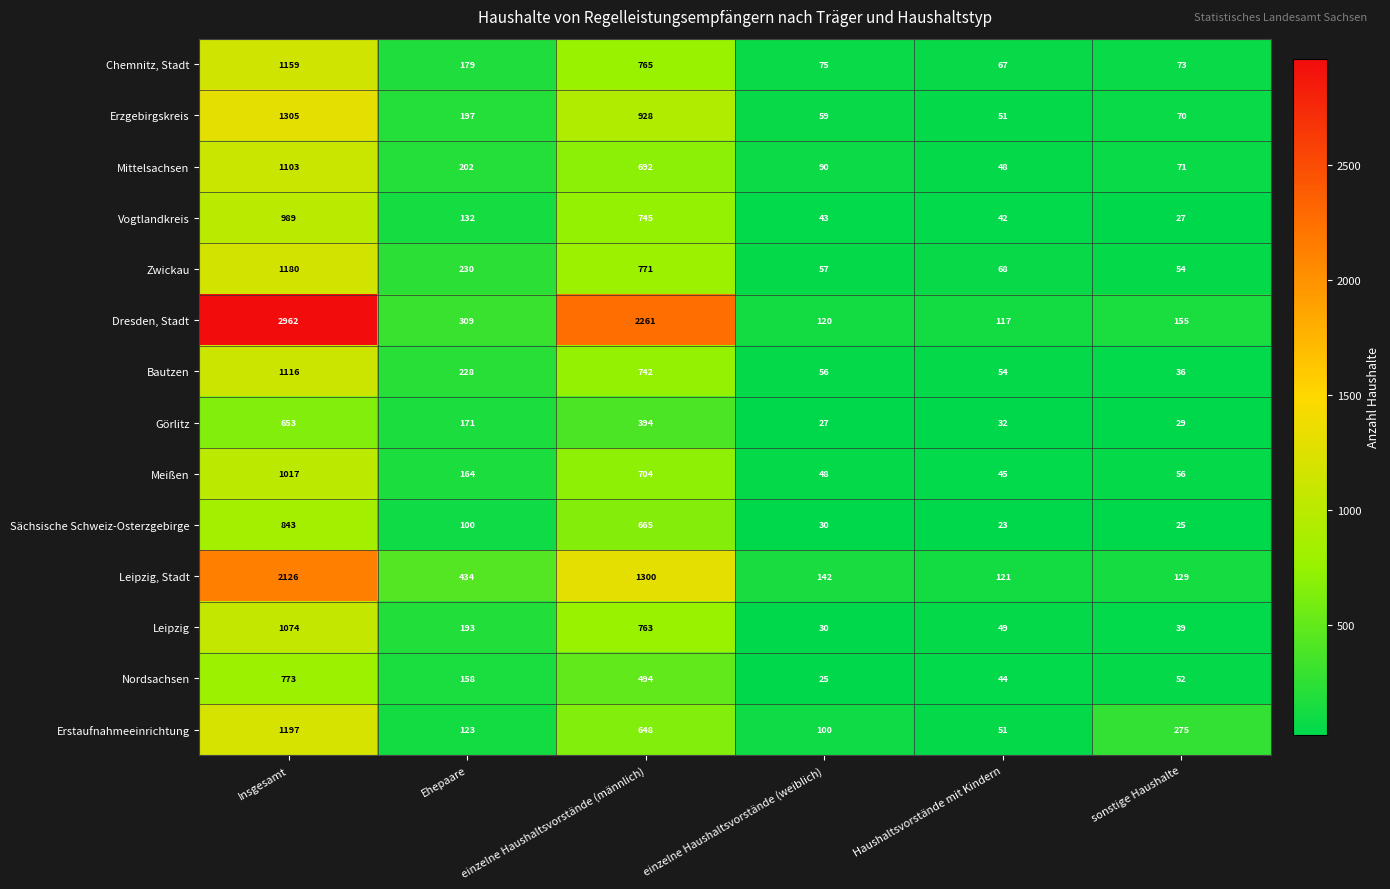

At which category does the chart reach its peak across all series?

Insgesamt